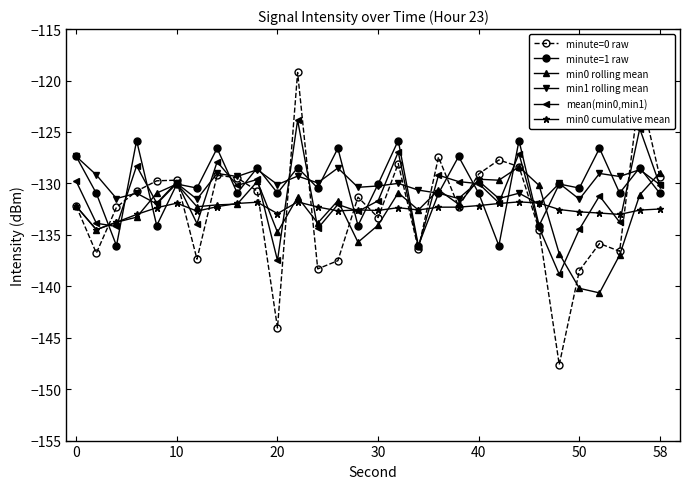

What is the maximum value for min1 rolling mean?

-127.4